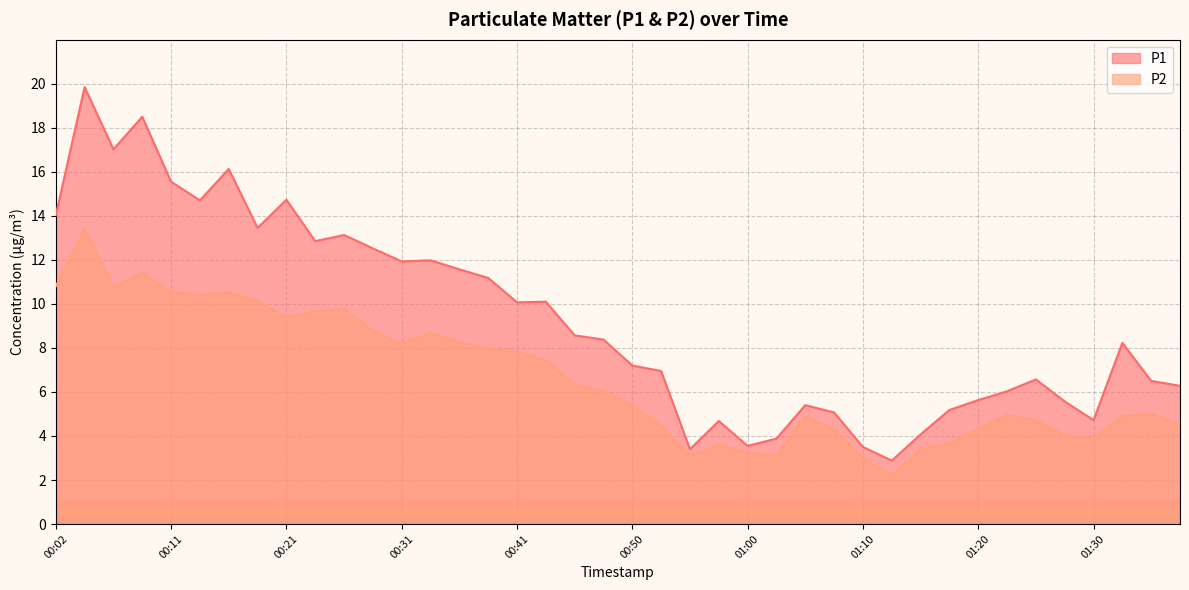

What is the sum of the P1 values at 01:27 and 01:32?

13.8